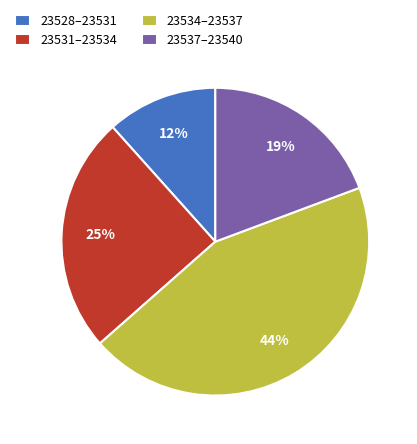

Do 23528–23531 and 23531–23534 together represent more than half of the pie?

No